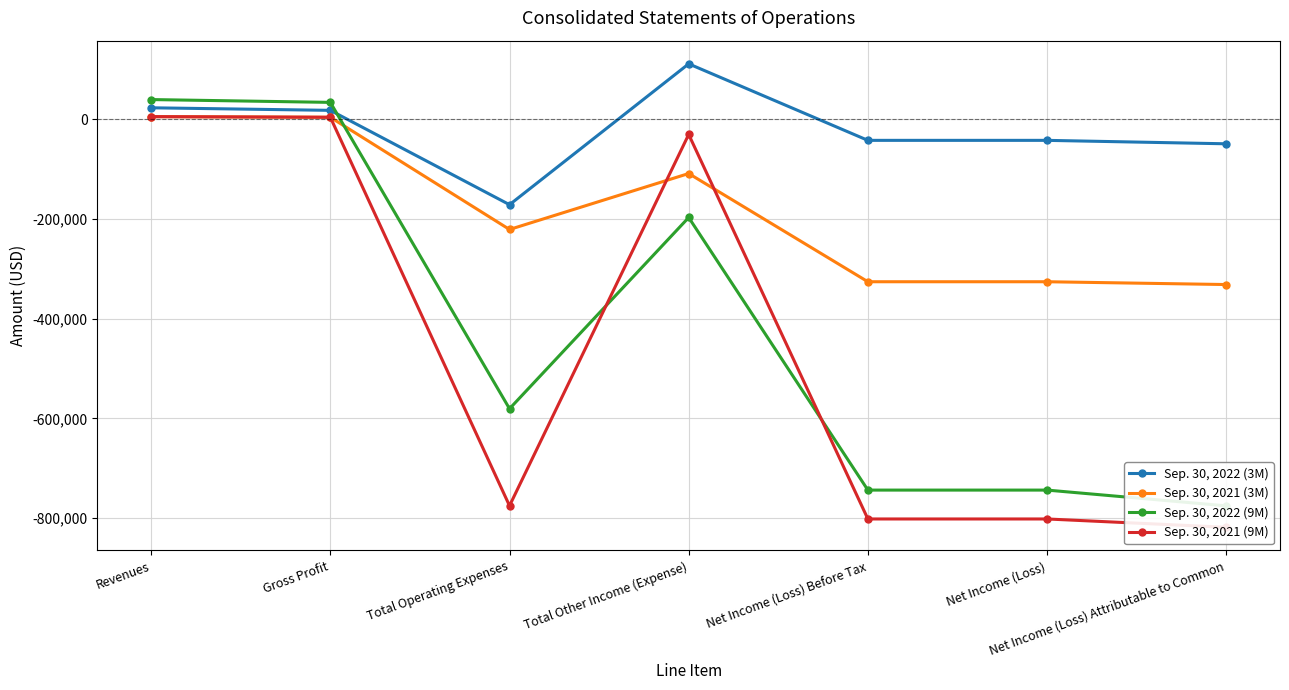

True or false: Sep. 30, 2021 (9M) has a value of -801517 at Net Income (Loss) Before Tax.

True